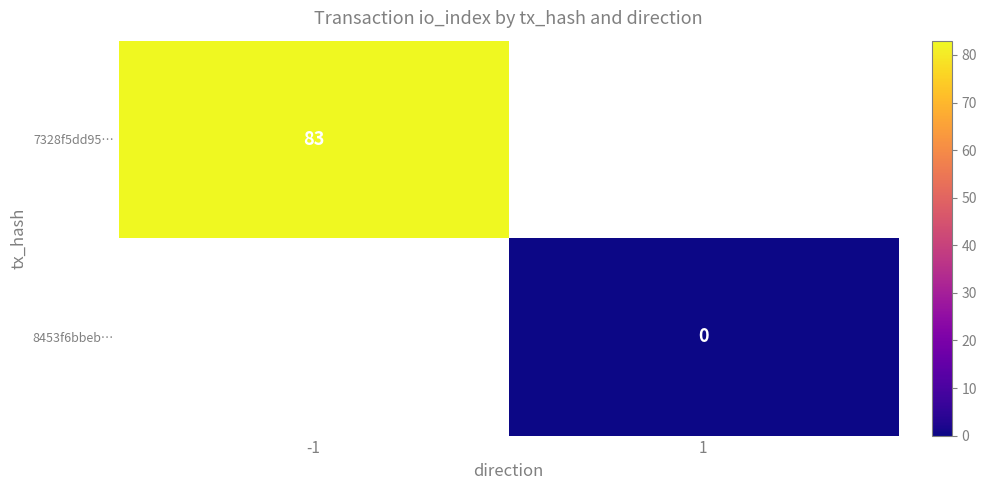

The 7328f5dd95… series shows 148 at -1. True or false?

False